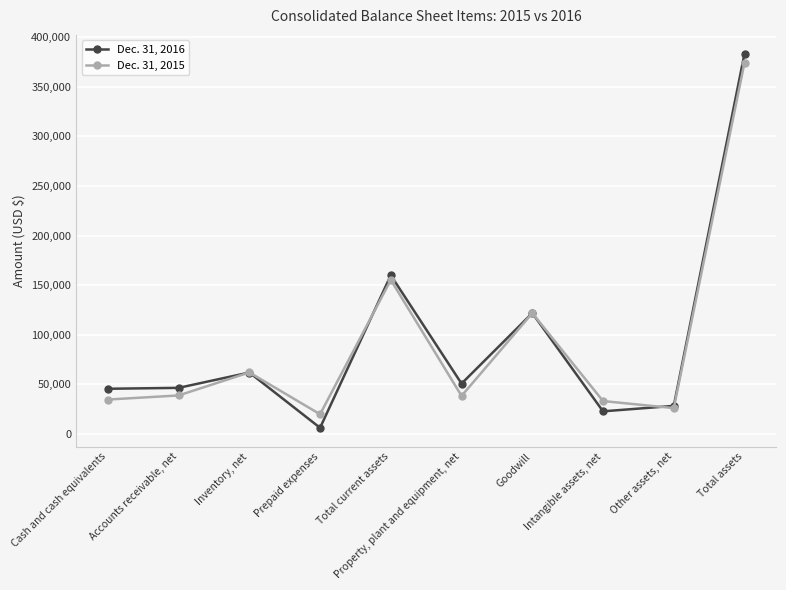

Is it true that Dec. 31, 2016 equals 61897 at Inventory, net?

True